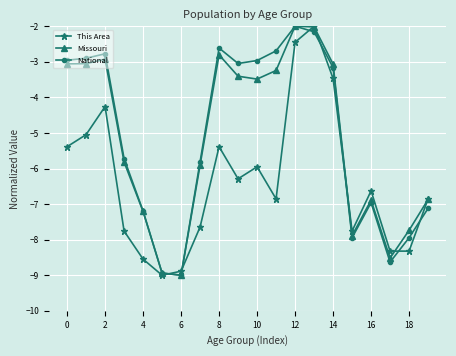

What is the value of the This Area point at the 7th from the left?

-8.9